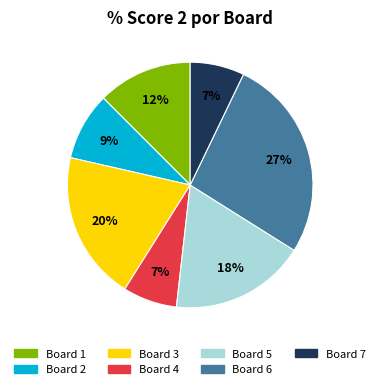

To the nearest percent, what is the average slice percentage?

14%